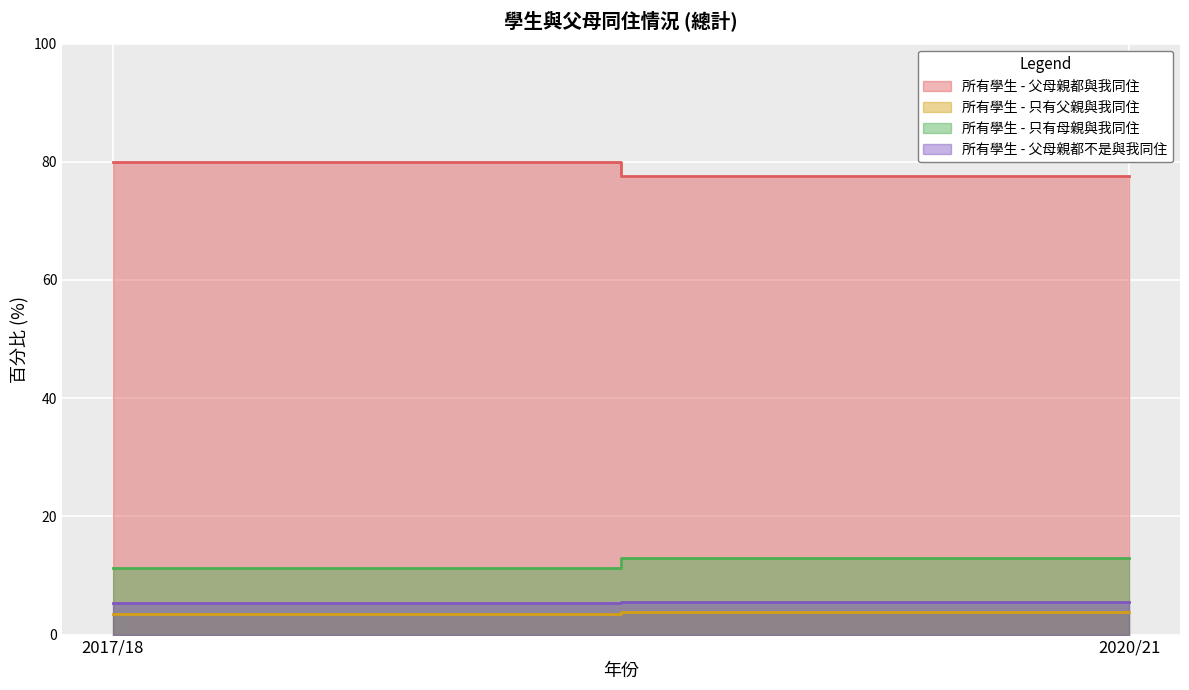

Reading right to left, transcribe all the data shown in this chart.

所有學生 - 父母親都與我同住: 2020/21=77.6	2017/18=80.0
所有學生 - 只有父親與我同住: 2020/21=3.9	2017/18=3.4
所有學生 - 只有母親與我同住: 2020/21=13.0	2017/18=11.3
所有學生 - 父母親都不是與我同住: 2020/21=5.5	2017/18=5.3